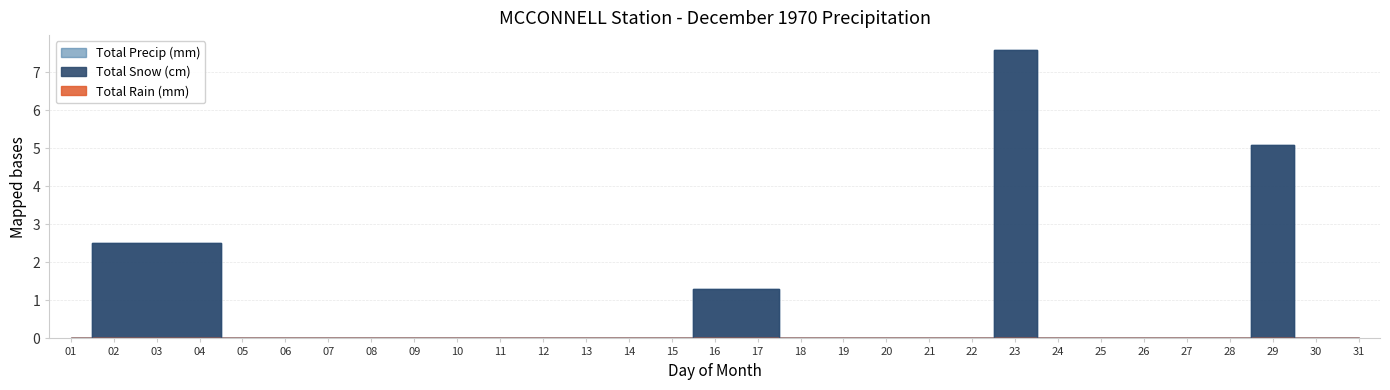

Is it true that Total Precip (mm) equals 0.0 at 20?

True